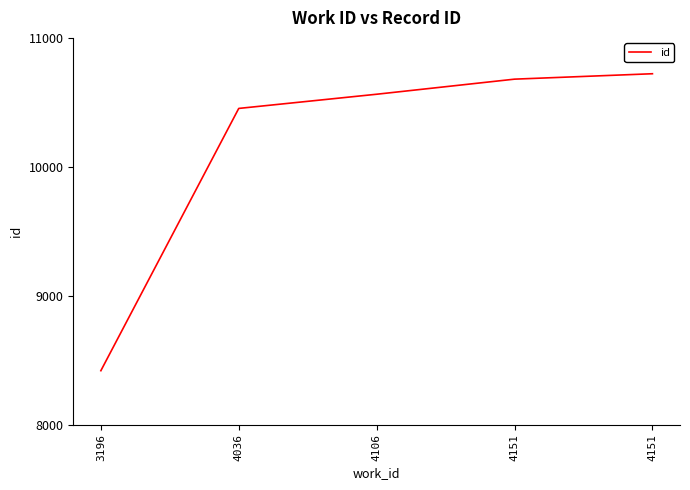

Which category has the lowest value across all series?

3196